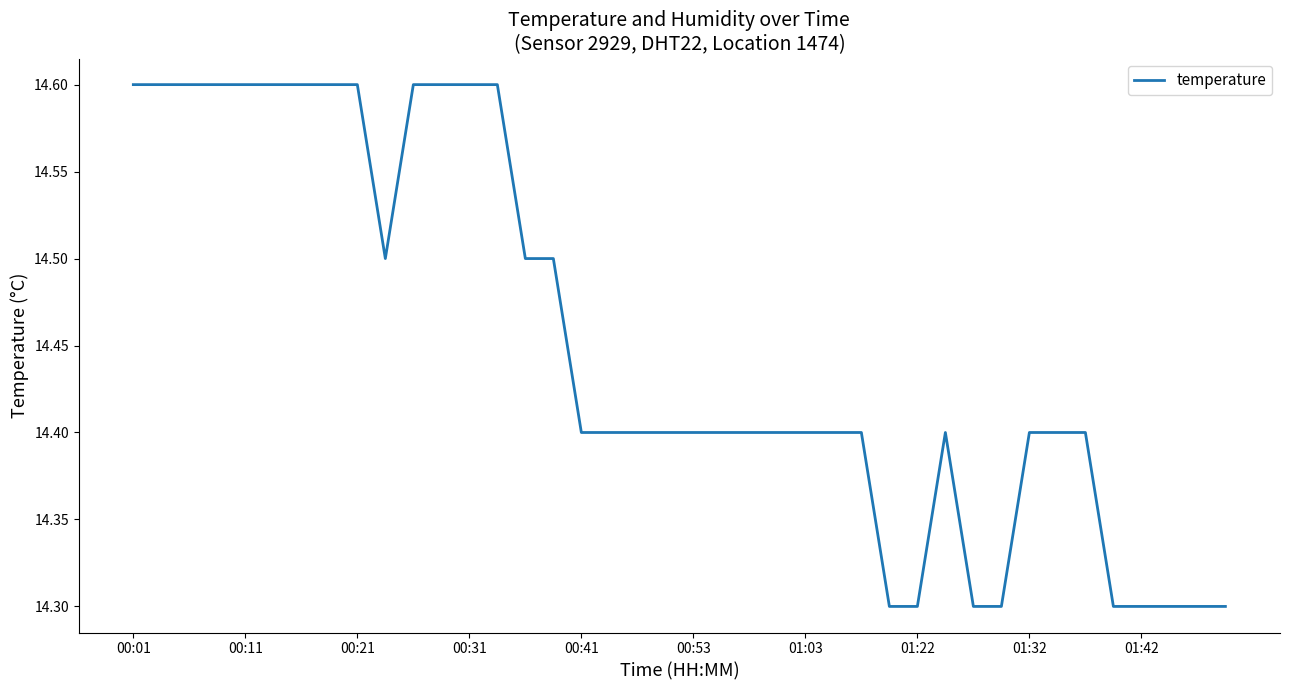

Does the chart display data point markers on the line(s)?

No